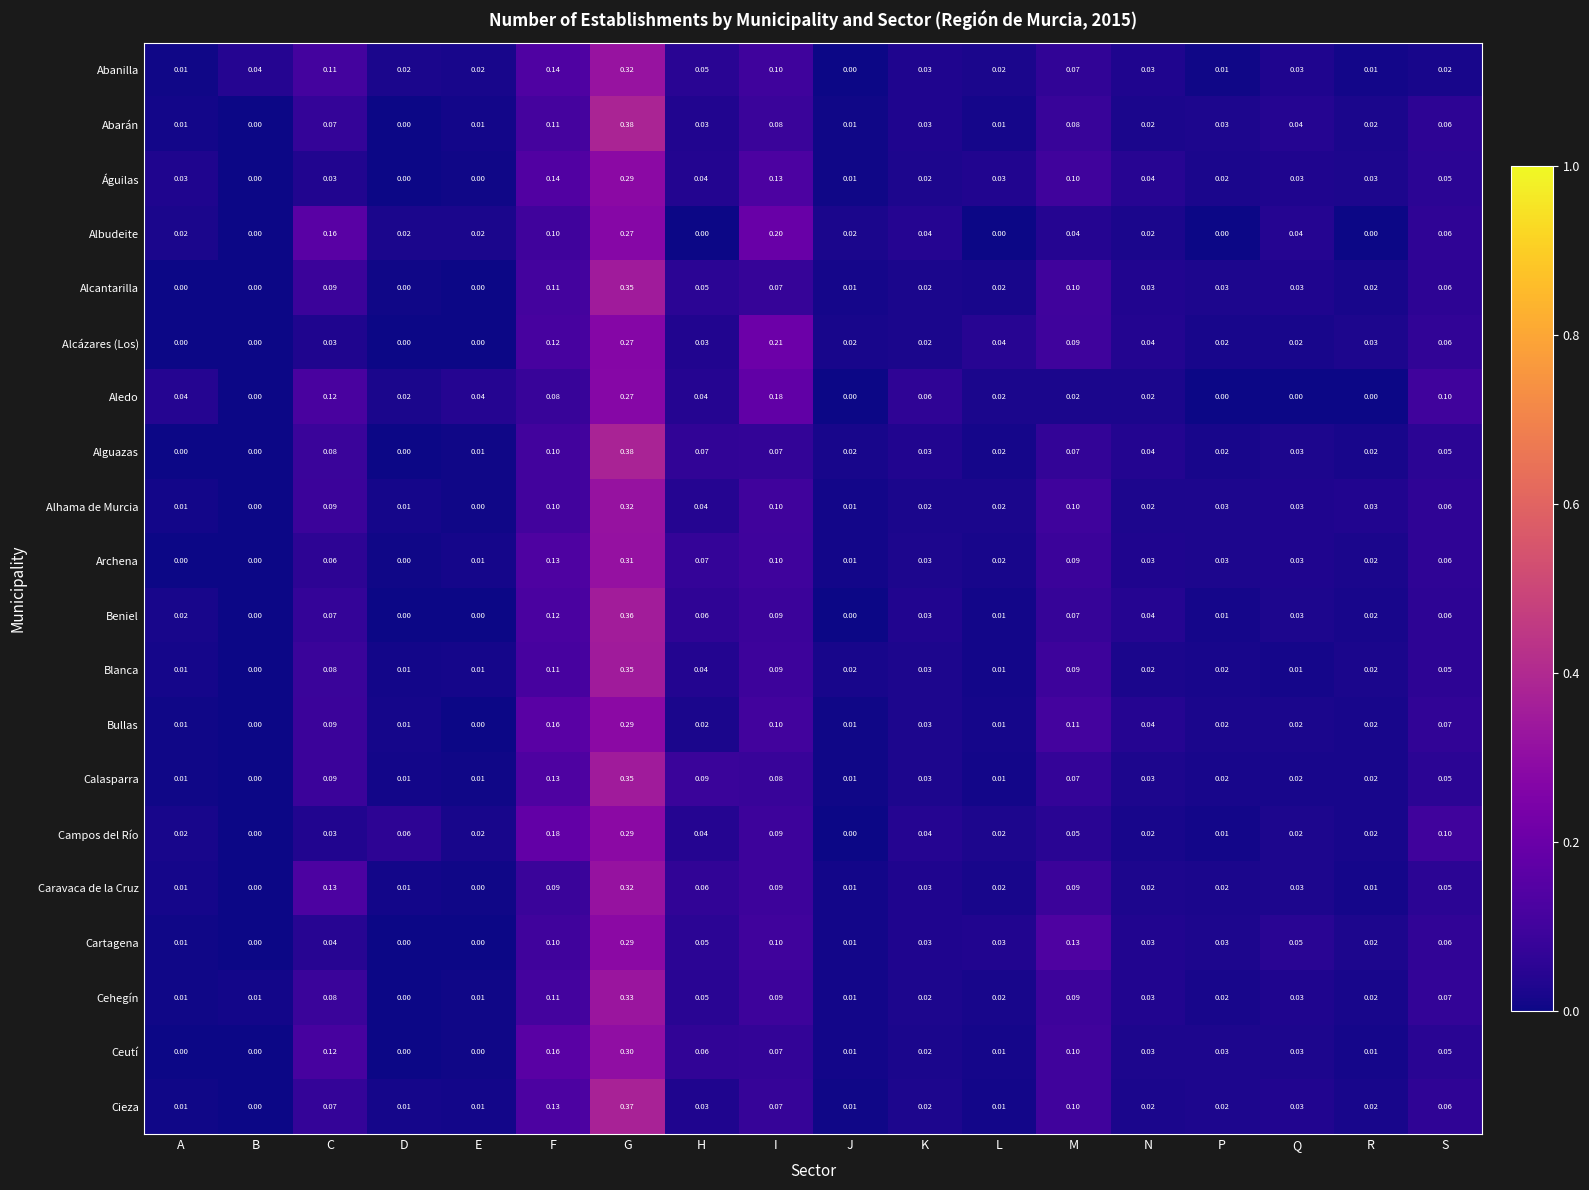

Is the value of Caravaca de la Cruz at Q greater than the value of Abarán at L?

Yes